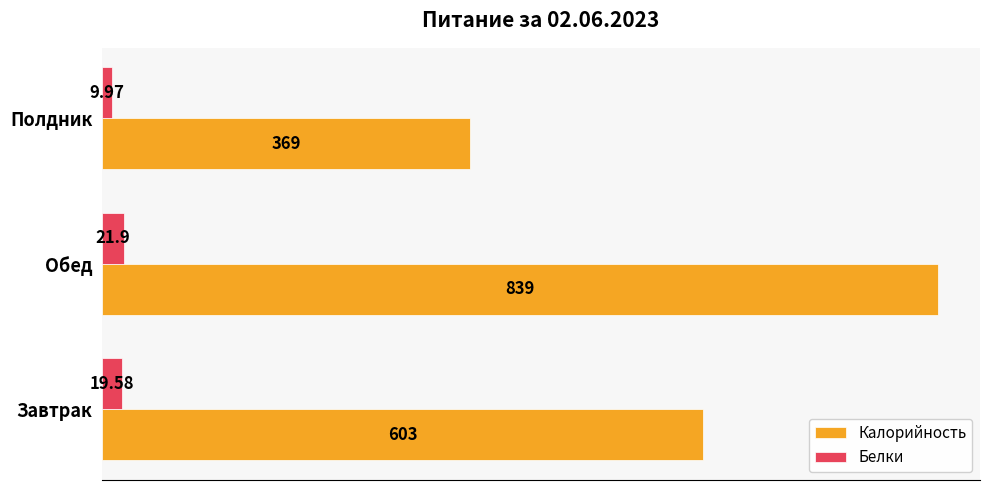

Rank the categories by Белки value from lowest to highest.

Полдник, Завтрак, Обед